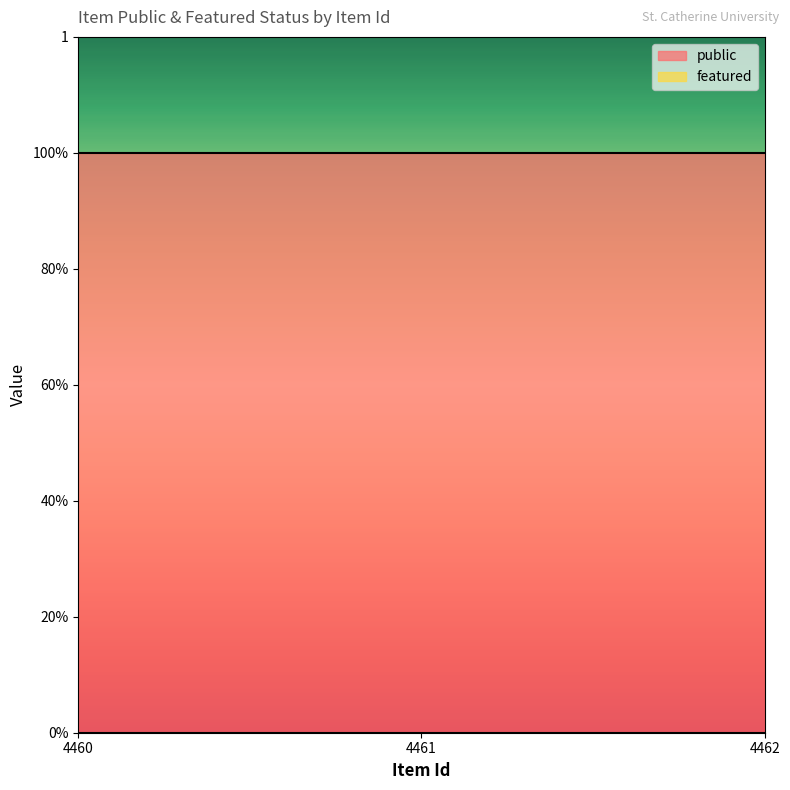

Which has a higher value, 4462 or 4460?

4462